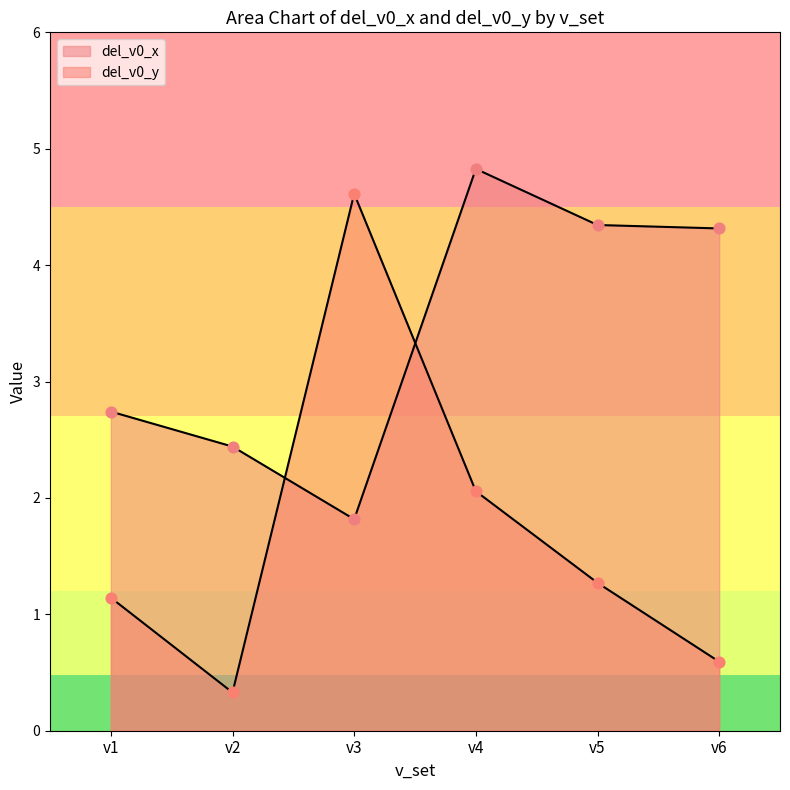

Which series contains the highest Y value?

del_v0_x